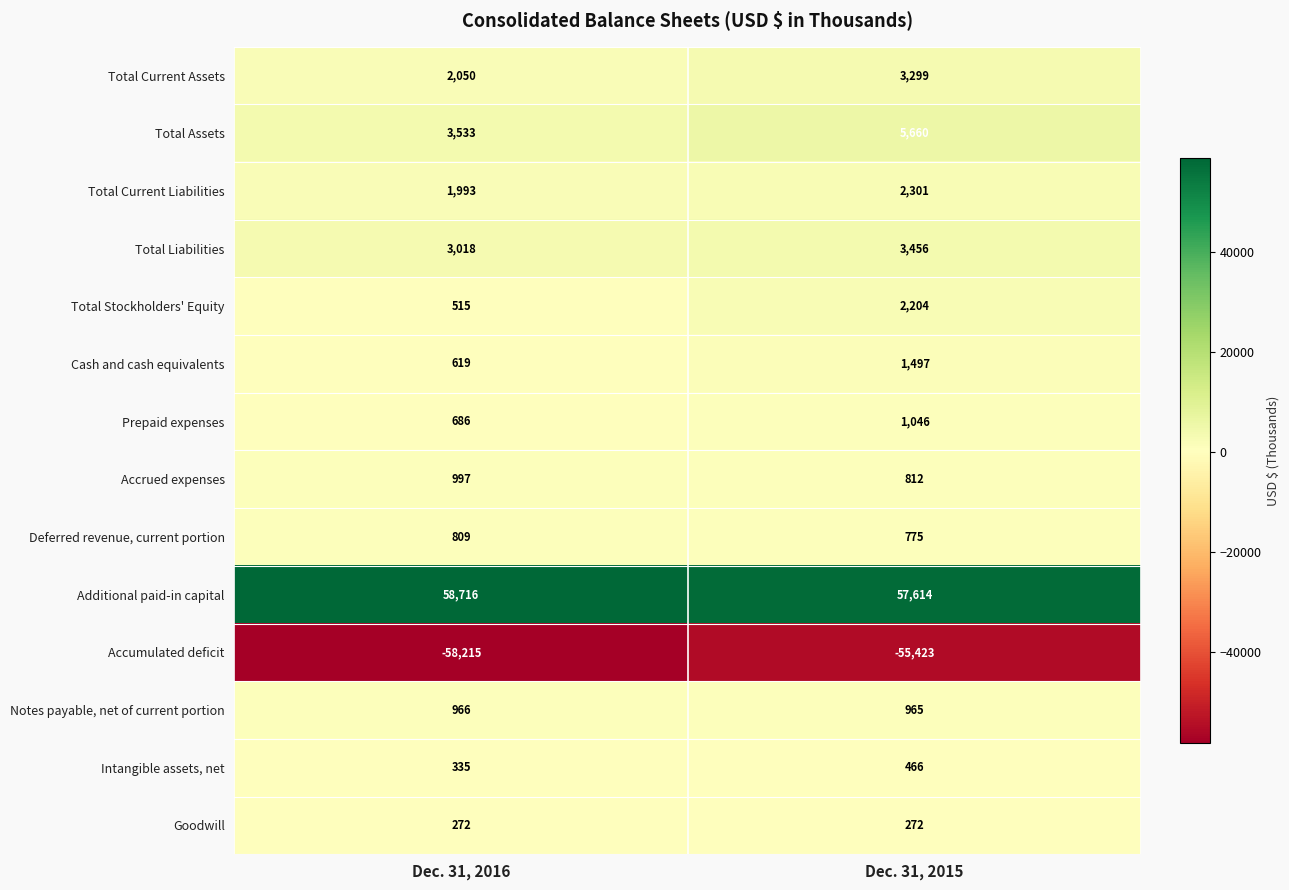

Reading left to right, transcribe all the data shown in this chart.

Total Current Assets: 2050	3299
Total Assets: 3533	5660
Total Current Liabilities: 1993	2301
Total Liabilities: 3018	3456
Total Stockholders' Equity: 515	2204
Cash and cash equivalents: 619	1497
Prepaid expenses: 686	1046
Accrued expenses: 997	812
Deferred revenue, current portion: 809	775
Additional paid-in capital: 58716	57614
Accumulated deficit: -58215	-55423
Notes payable, net of current portion: 966	965
Intangible assets, net: 335	466
Goodwill: 272	272